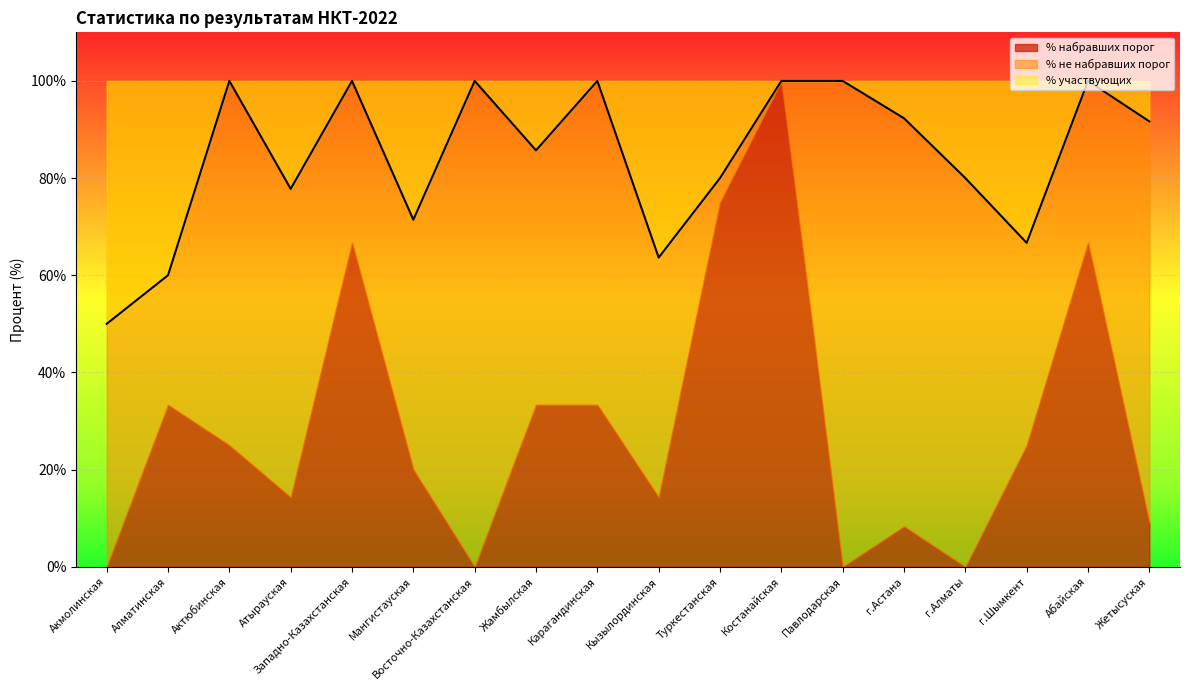

Rank the series at Карагандинская from lowest to highest value.

% набравших порог, % не набравших порог, % участвующих